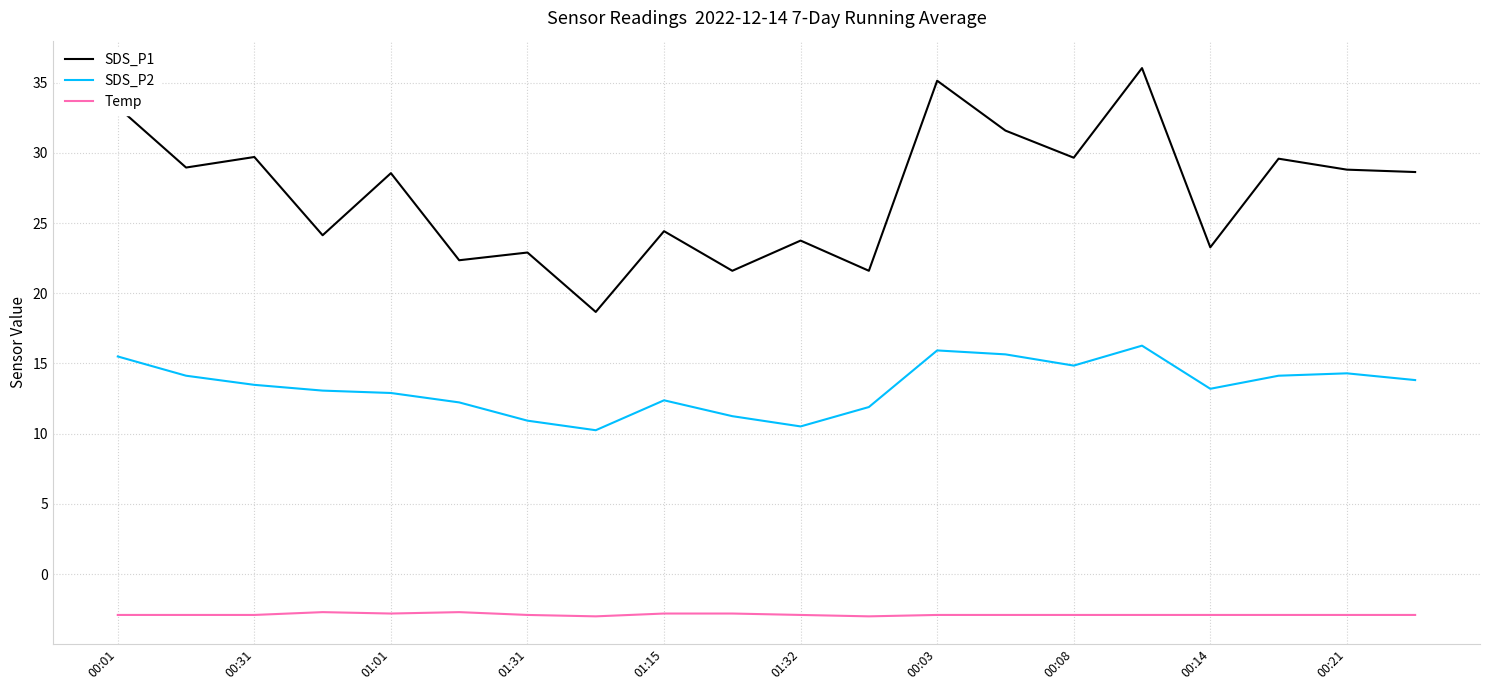

How many categories are shown in the chart?

20